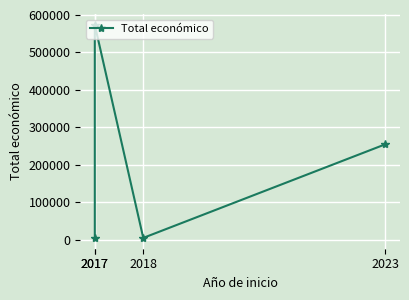

Approximately how many times larger is the value at 2023 compared to 2017?

0.4